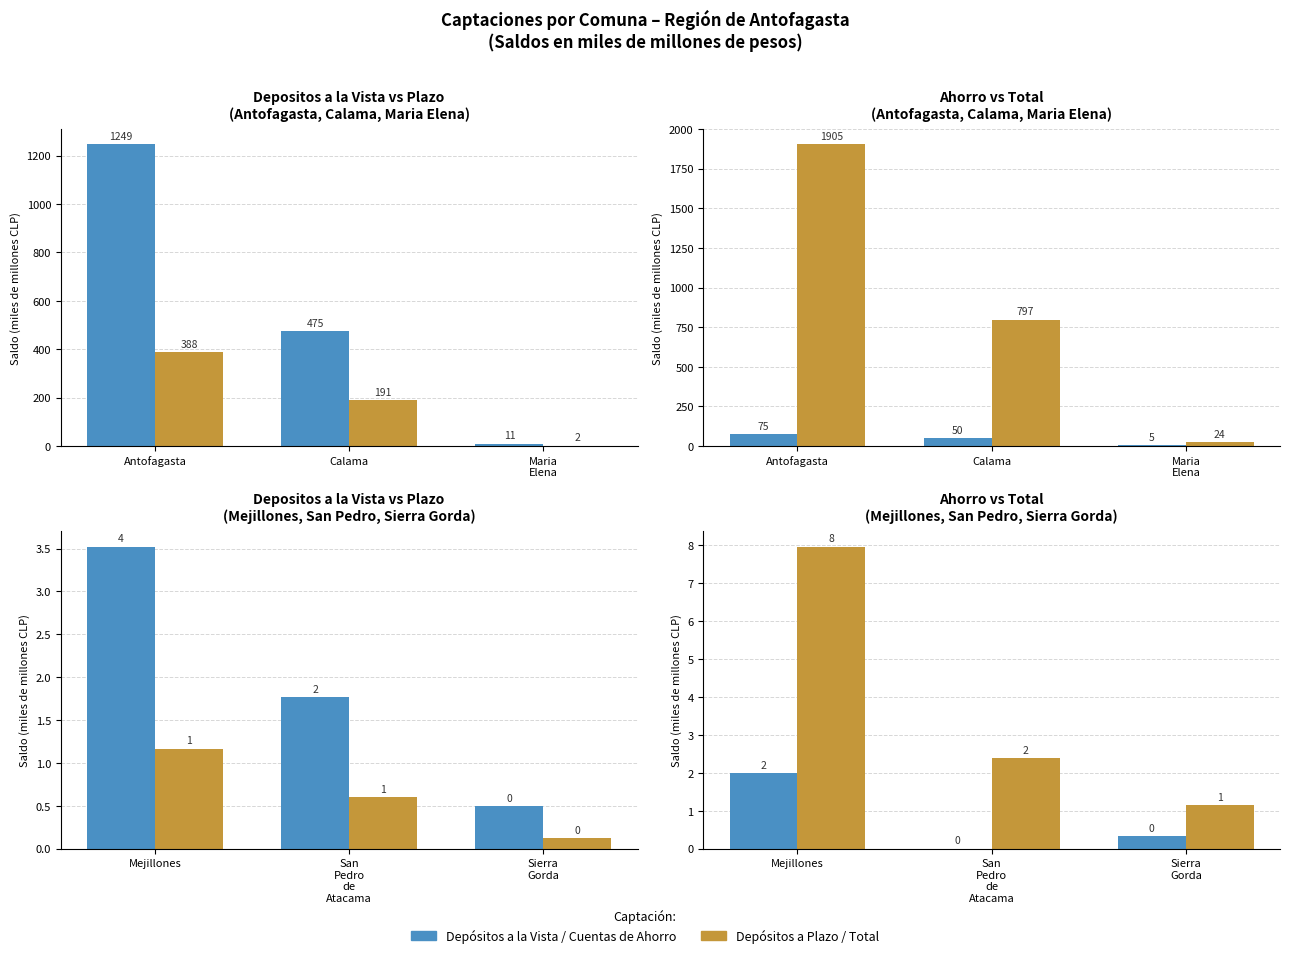

What is the difference between the maximum and minimum values in the Cuentas de Ahorro series?

2.0